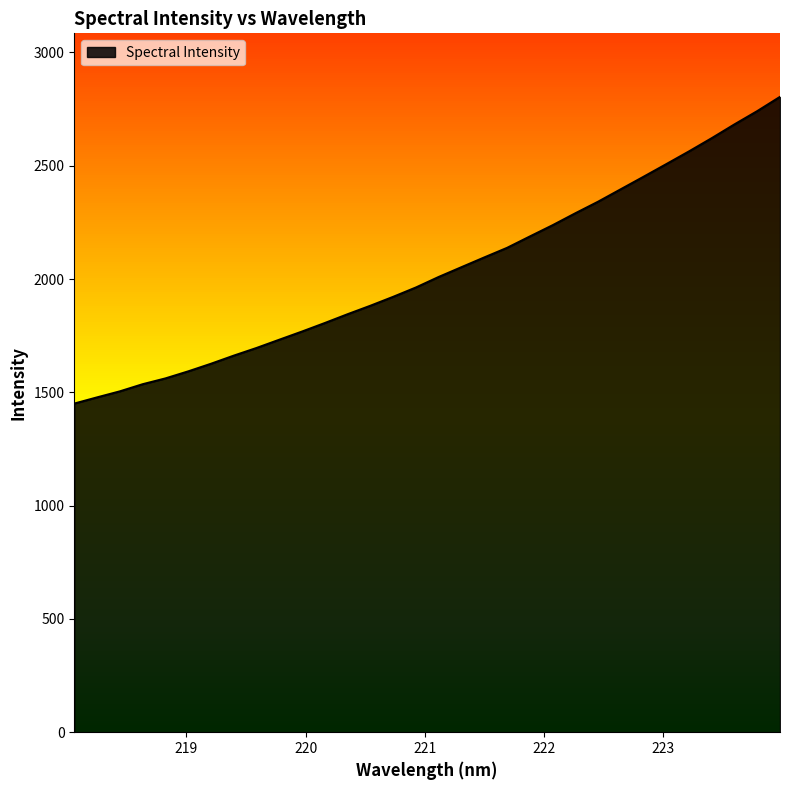

What is the maximum value shown in the chart?

2803.9